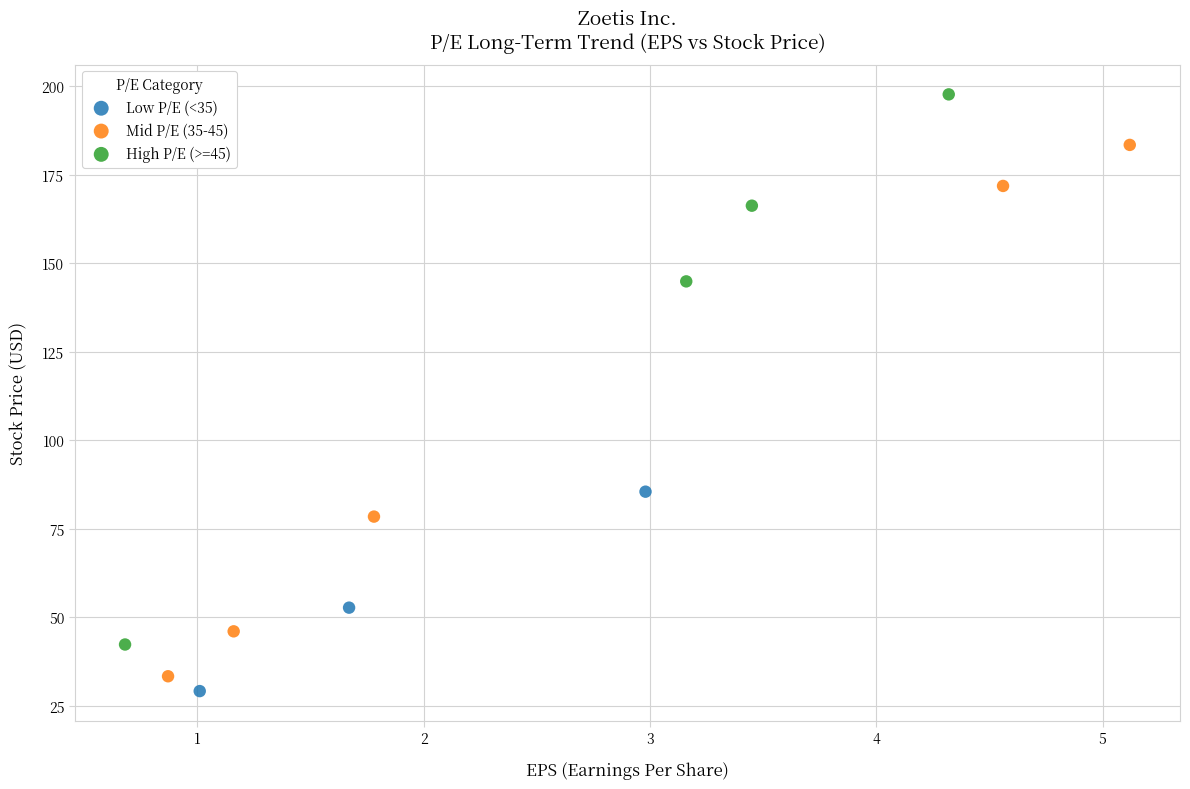

Which series contains the lowest Y value?

Low P/E (<35)